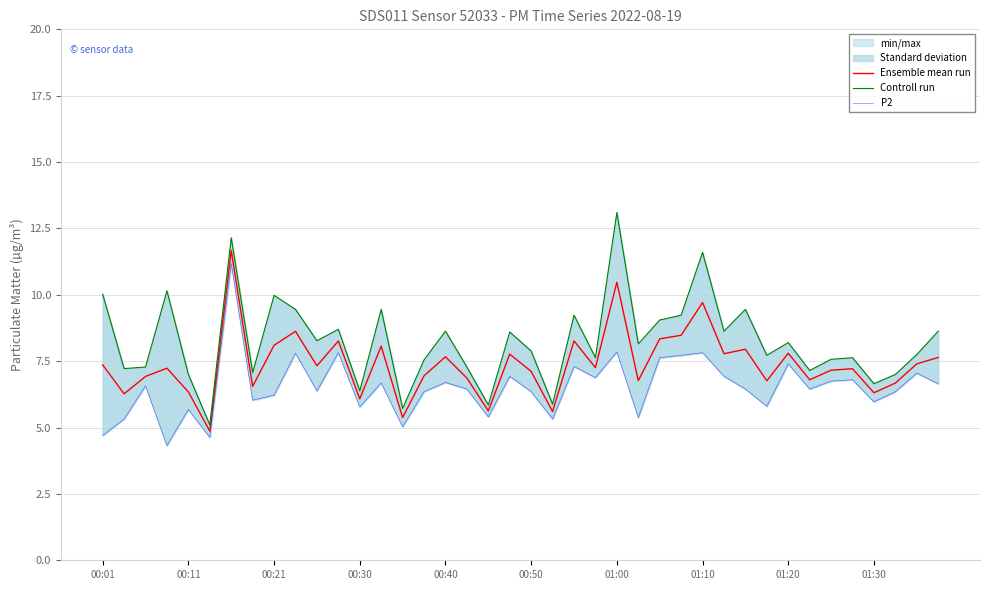

True or false: Ensemble mean run has a value of 3.1 at 01:20.

False